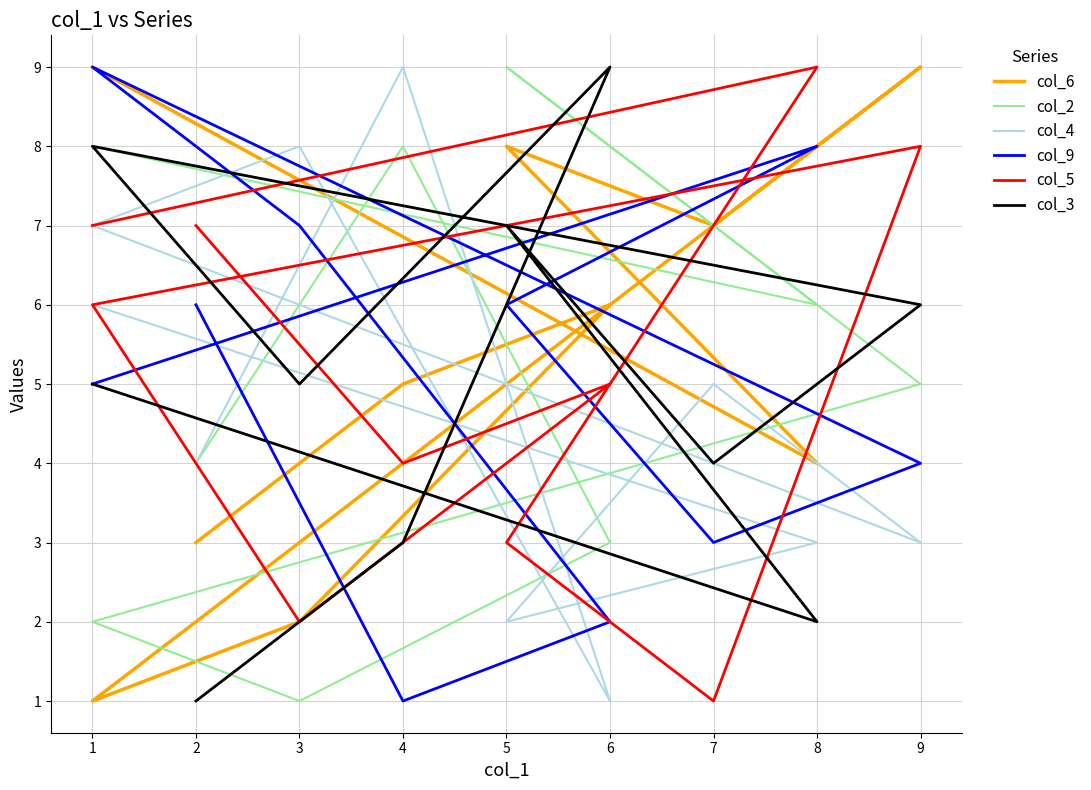

What is the maximum value shown in the chart?

9